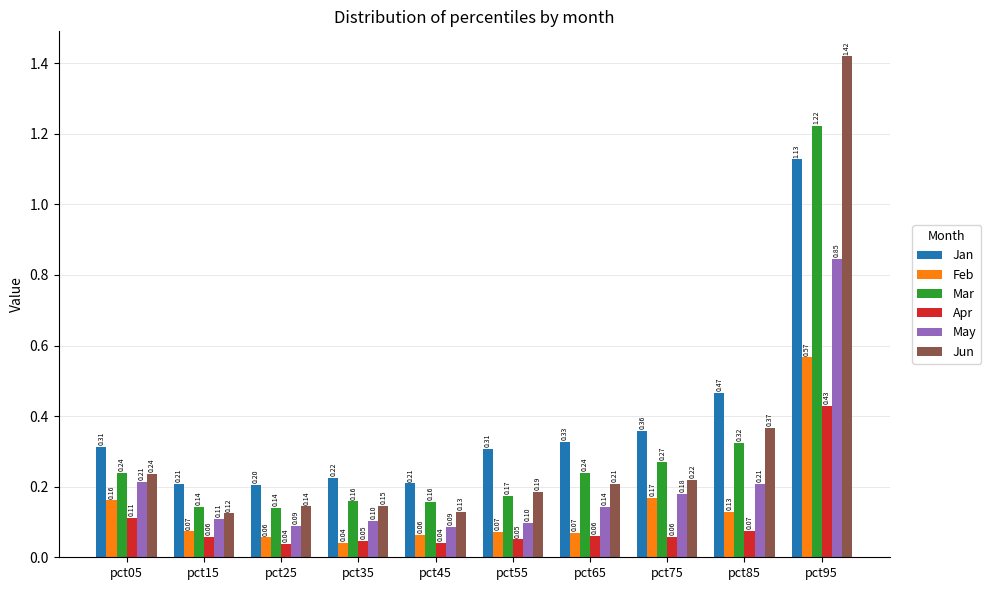

What is the difference between the maximum and minimum values in the Jun series?

1.3